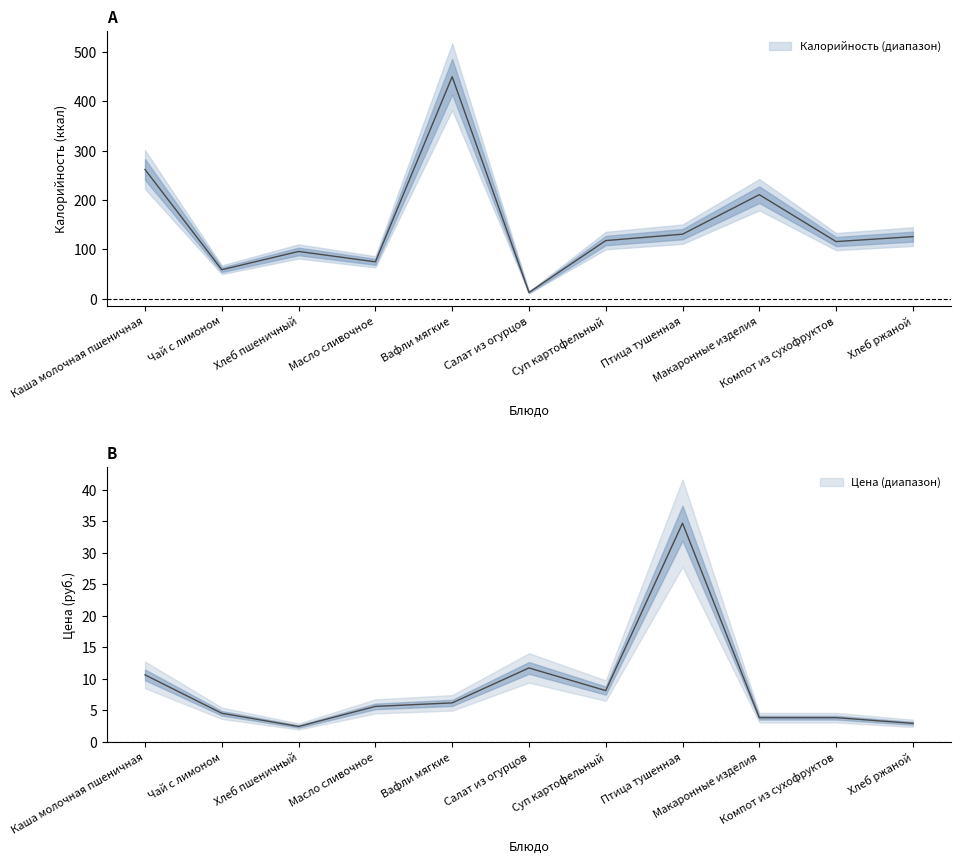

At how many categories does at least one series exceed 306?

1